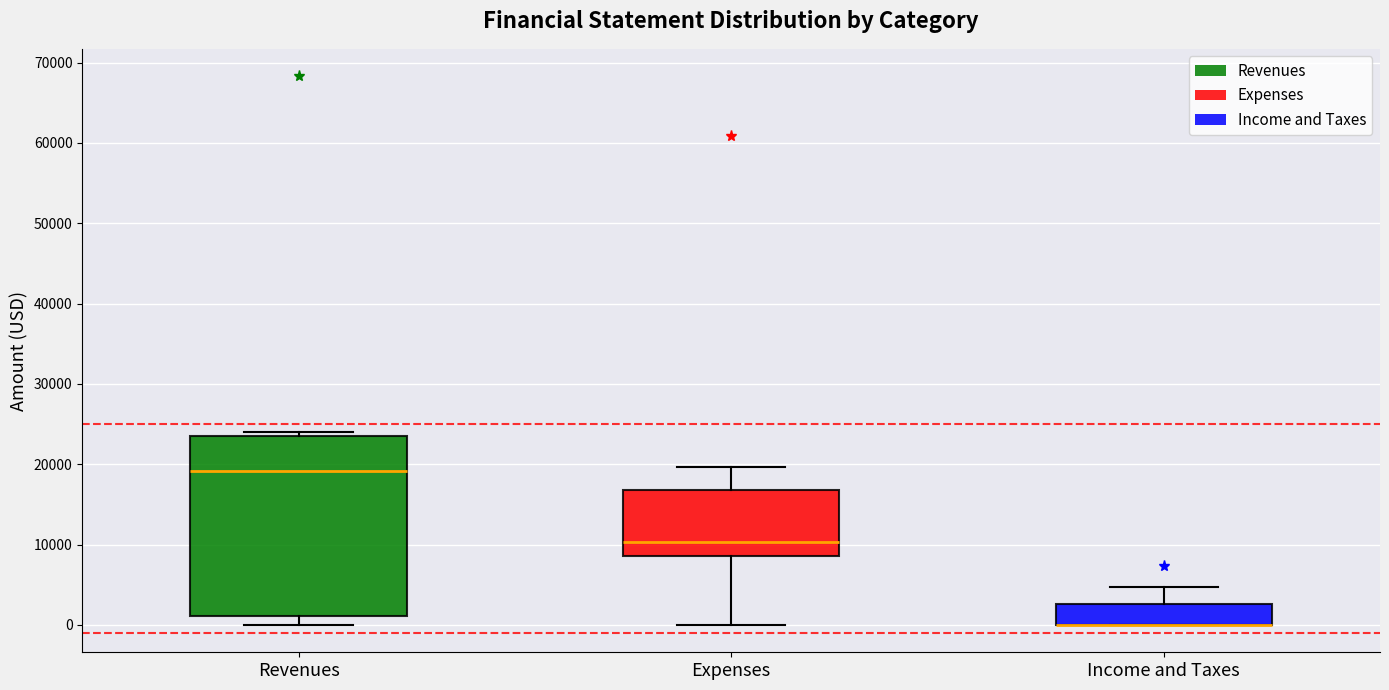

Reading left to right, transcribe this box plot: for each box, give where its median line is, the range the box spans, and where its two whiskers end, as read against the y-axis. The values are not printed on the chart, so give them approximately, as read against the axis.

Revenues: median 19000, box 1000 to 24000, whiskers 0 to 24000 (just above the box's upper edge)
Expenses: median 10000, box 9000 to 17000, whiskers 0 to 20000
Income and Taxes: median 0 (drawn on the box's lower edge), box 0 to 3000, whiskers 0 to 5000